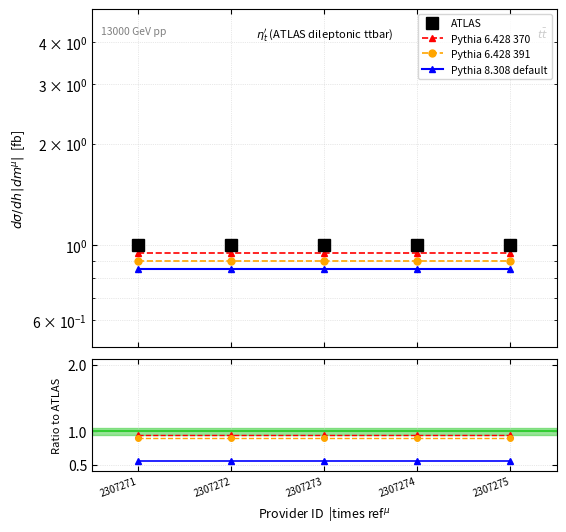

Is this an area chart (filled region under the line)?

No